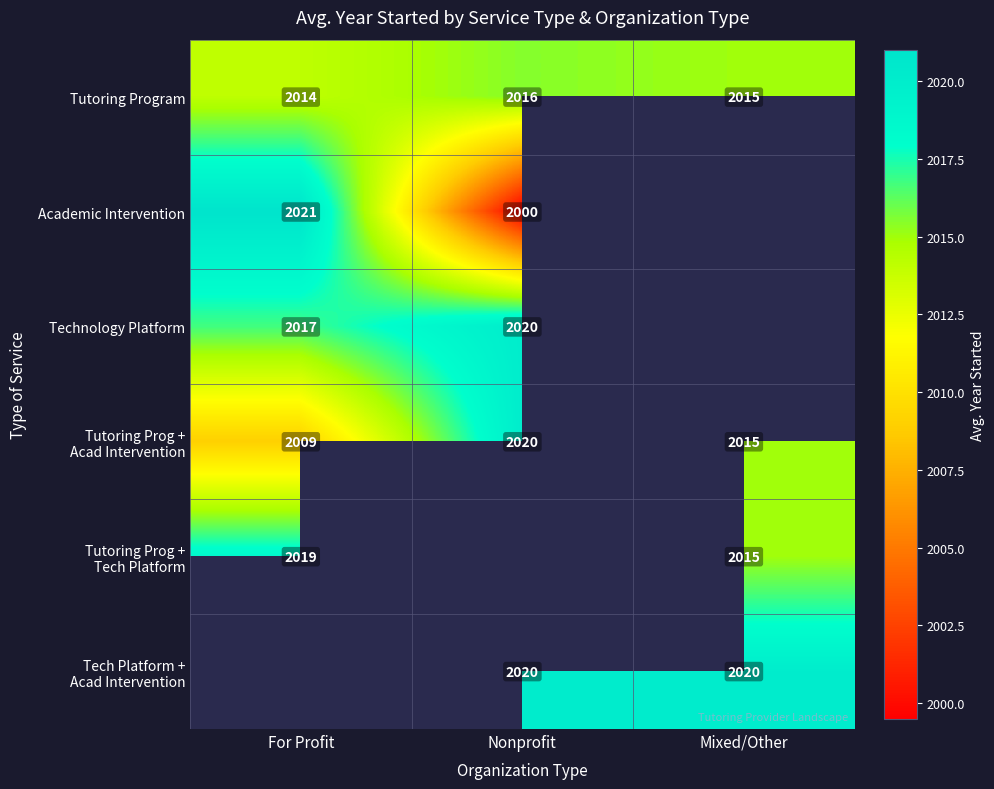

The value of Tutoring Program at Mixed/Other is 3299.3. True or false?

False